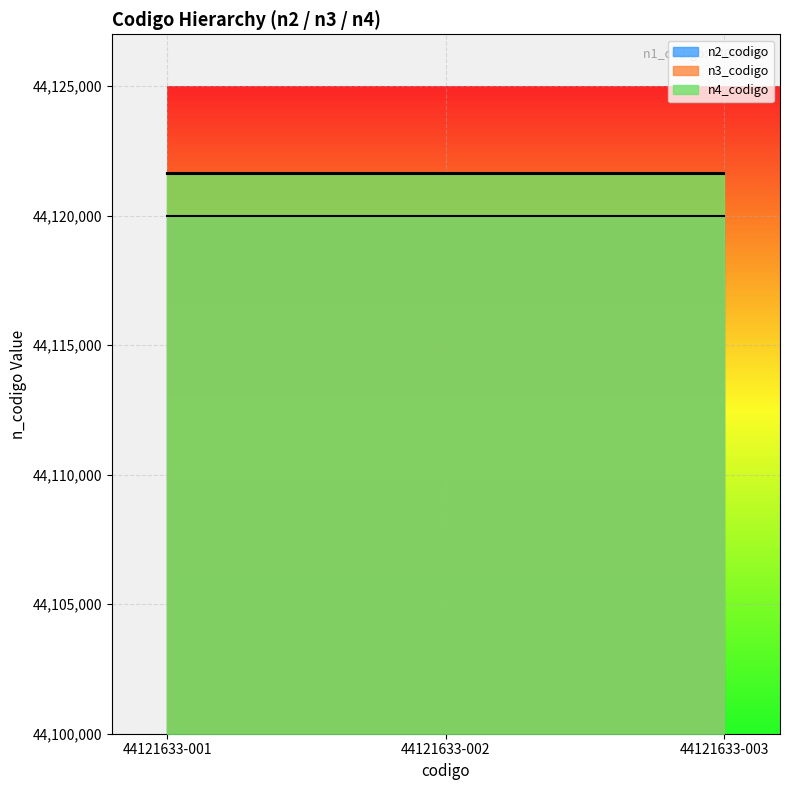

Is the value of n3_codigo at 44121633-001 greater than the value of n4_codigo at 44121633-003?

No